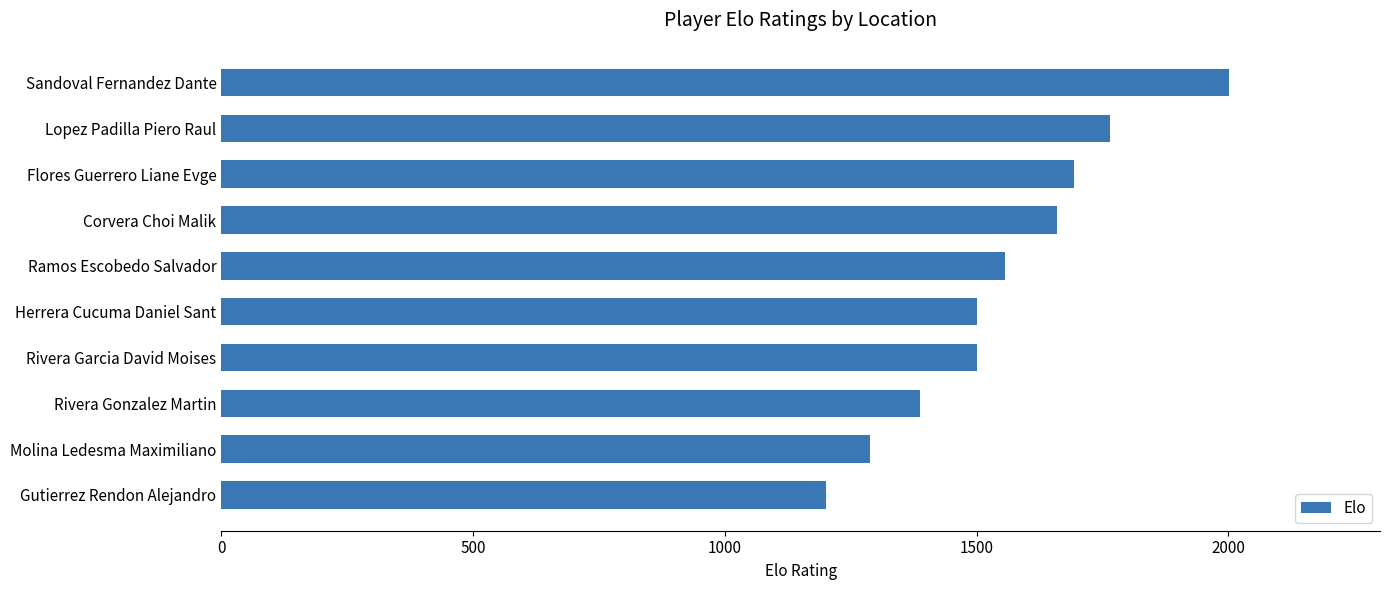

What is the average value?

1555